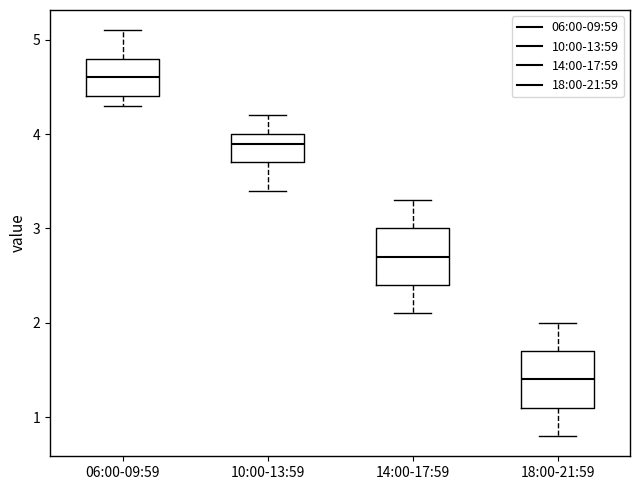

Reading left to right, read every box against the y-axis: the position of its median line, the range the box covers, and the ends of its whiskers. The values are not printed on the chart, so give them approximately, as read against the axis.

06:00-09:59: median 4.6, box 4.4 to 4.8, whiskers 4.3 to 5.1
10:00-13:59: median 3.9, box 3.7 to 4.0, whiskers 3.4 to 4.2
14:00-17:59: median 2.7, box 2.4 to 3.0, whiskers 2.1 to 3.3
18:00-21:59: median 1.4, box 1.1 to 1.7, whiskers 0.8 to 2.0